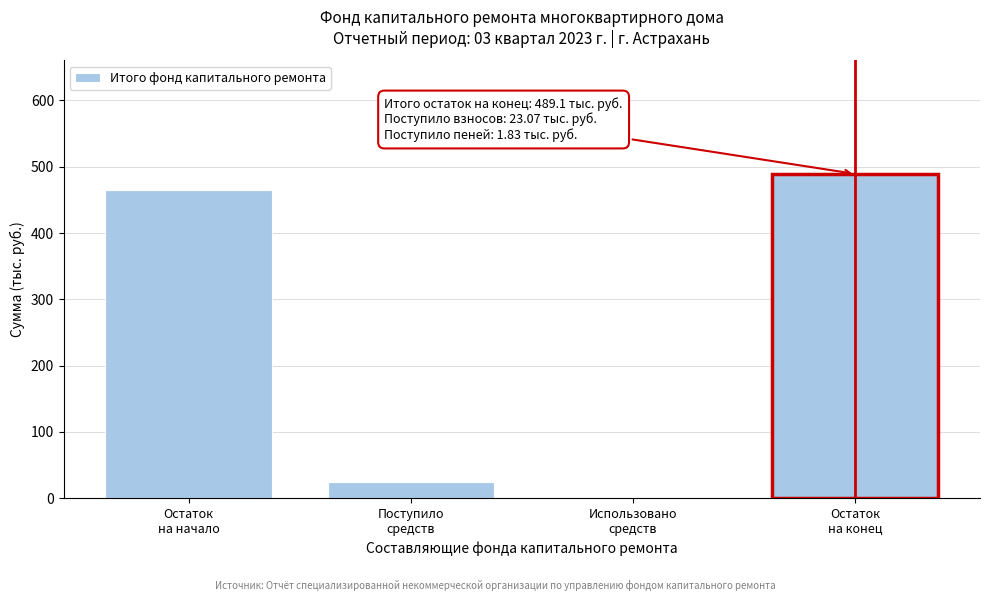

What is the greatest value displayed?

489.1